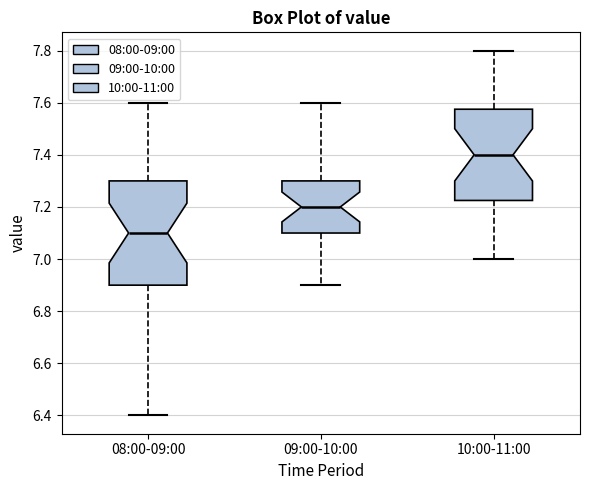

Reading left to right, read every box against the y-axis: the position of its median line, the range the box covers, and the ends of its whiskers. The values are not printed on the chart, so give them approximately, as read against the axis.

08:00-09:00: median 7.10, box 6.90 to 7.30, whiskers 6.40 to 7.60
09:00-10:00: median 7.20, box 7.10 to 7.30, whiskers 6.90 to 7.60
10:00-11:00: median 7.40, box 7.22 to 7.58, whiskers 7.00 to 7.80